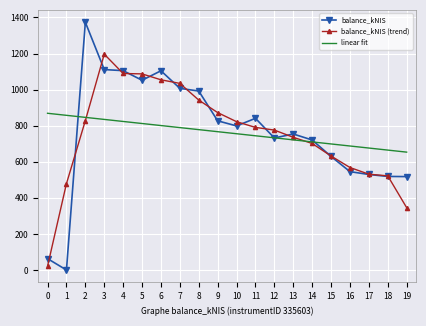

List the series in order of their peak value, highest first.

balance_kNIS, balance_kNIS (trend), linear fit